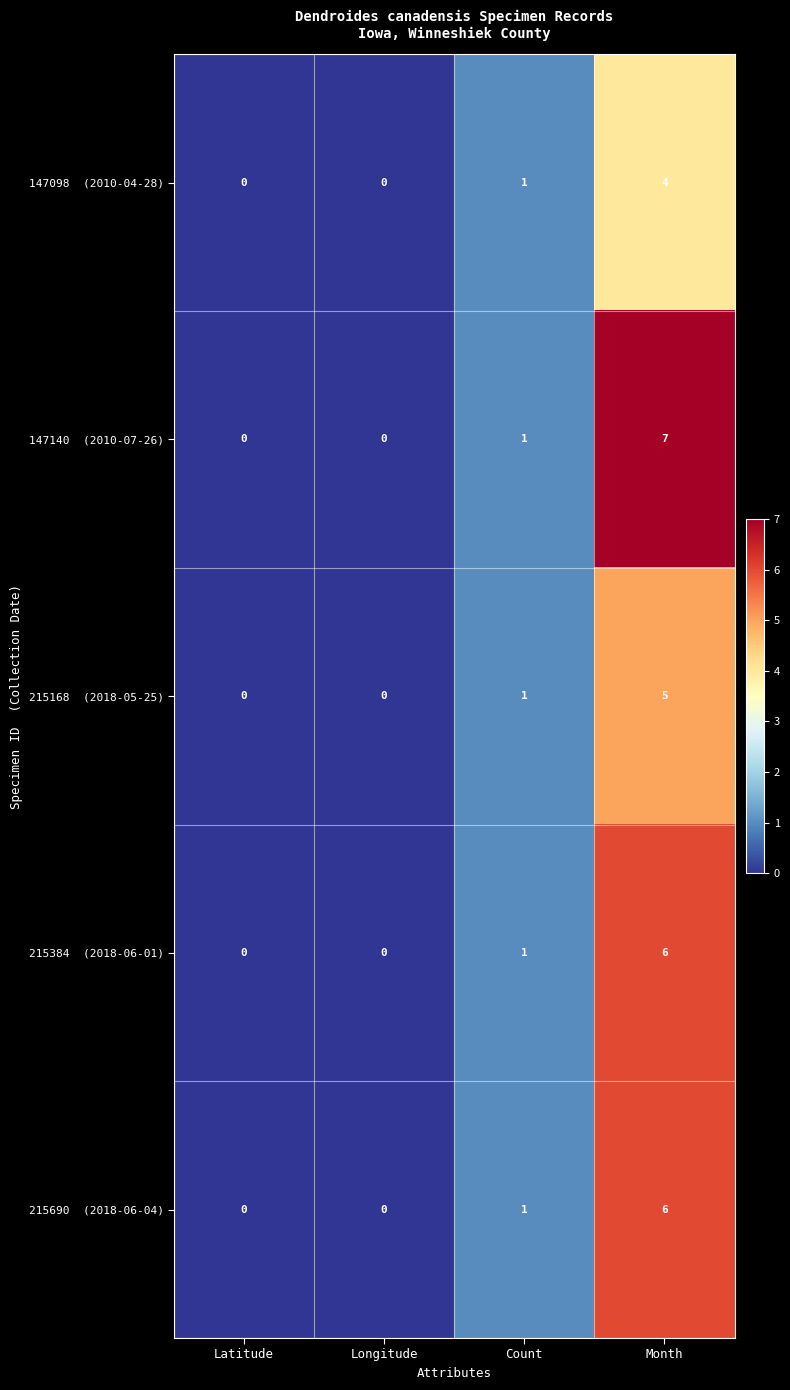

Which label corresponds to the largest value in the chart?

Month